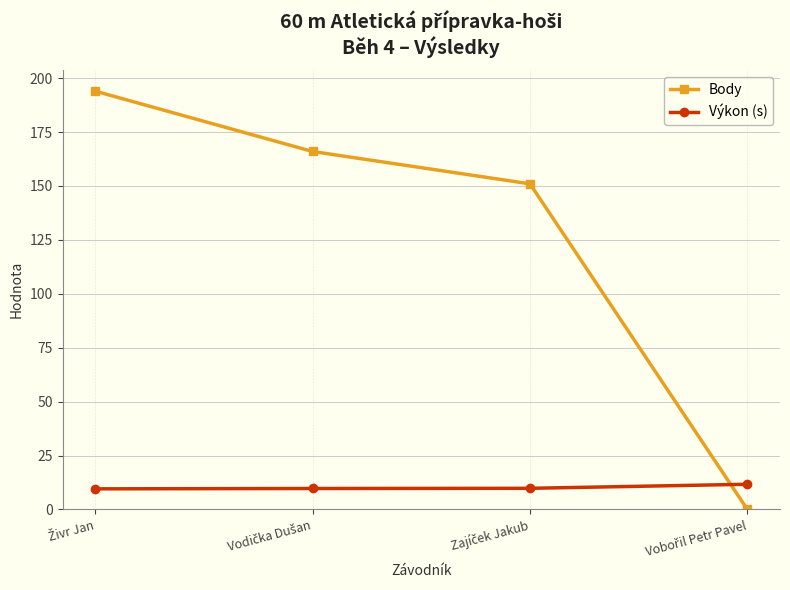

Which series ends up on top after the final intersection of Výkon (s) and Body?

Výkon (s)